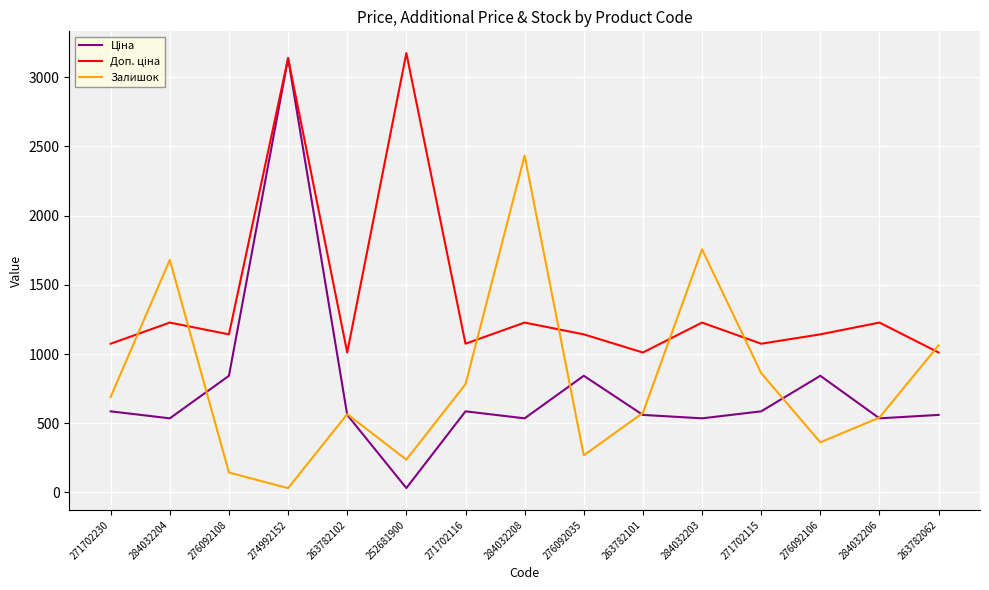

The value of Залишок at 252681900 is 74.1. True or false?

False